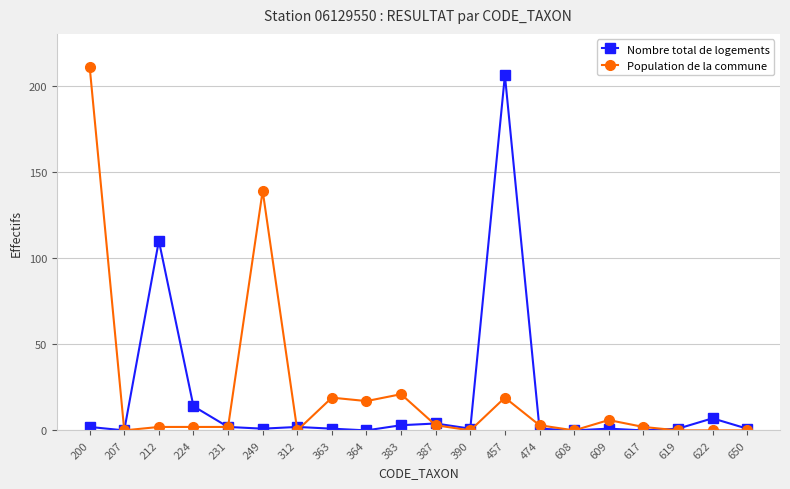

True or false: Population de la commune has more than 1 interior local peaks.

True